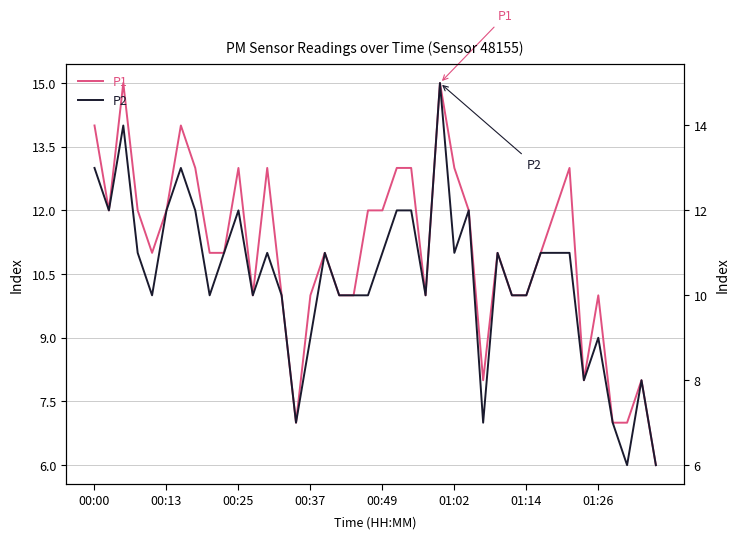

What is the sum of all P2 values?

416